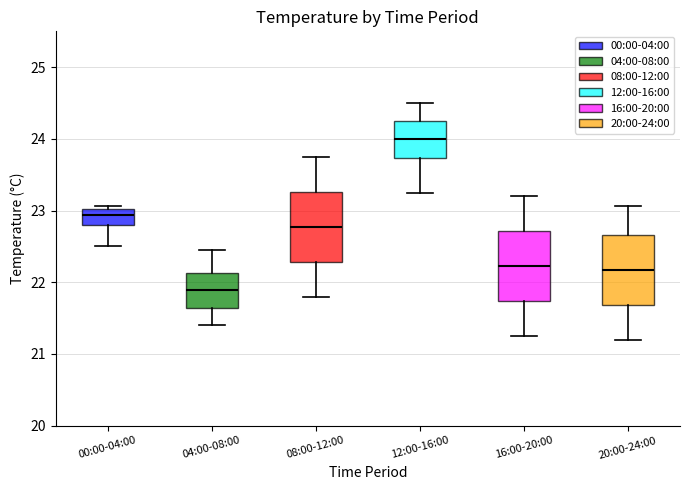

Reading left to right, read every box against the y-axis: the position of its median line, the range the box covers, and the ends of its whiskers. The values are not printed on the chart, so give them approximately, as read against the axis.

00:00-04:00: median 22.9, box 22.8 to 23.0, whiskers 22.5 to 23.1
04:00-08:00: median 21.9, box 21.6 to 22.1, whiskers 21.4 to 22.5
08:00-12:00: median 22.8, box 22.3 to 23.3, whiskers 21.8 to 23.8
12:00-16:00: median 24.0, box 23.7 to 24.3, whiskers 23.3 to 24.5
16:00-20:00: median 22.2, box 21.7 to 22.7, whiskers 21.3 to 23.2
20:00-24:00: median 22.2, box 21.7 to 22.7, whiskers 21.2 to 23.1